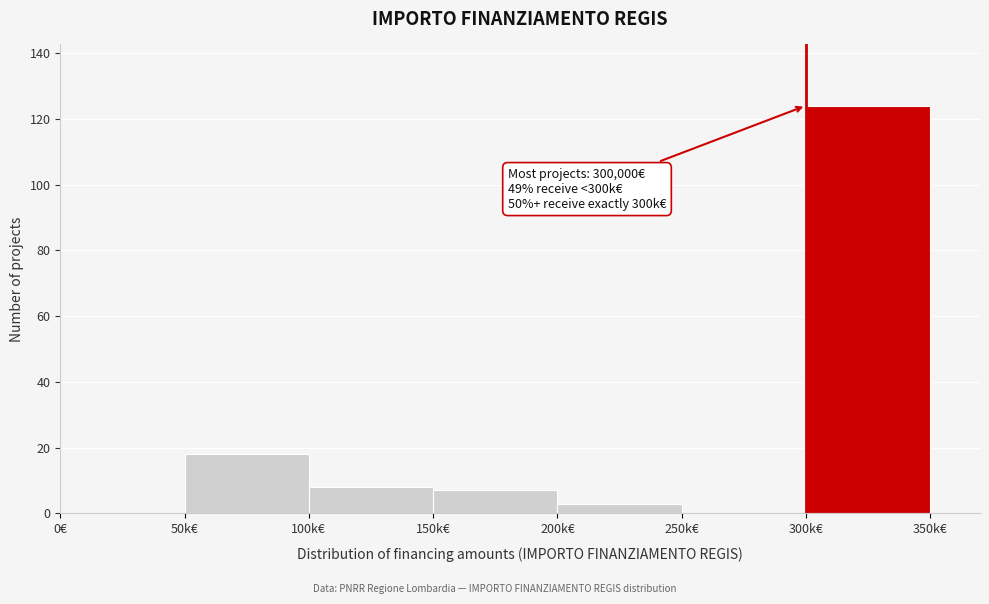

Reading right to left, what are all the values shown in this chart?

300k€=124	250k€=0	200k€=3	150k€=7	100k€=8	50k€=18	0€=0